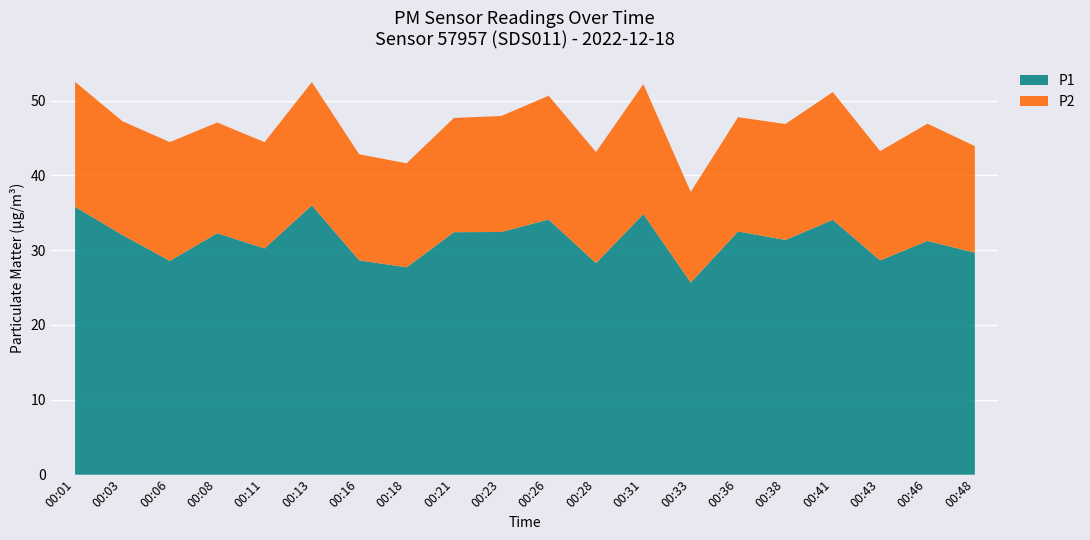

How many interior local valleys (lower than both neighbors) does the data have?

7